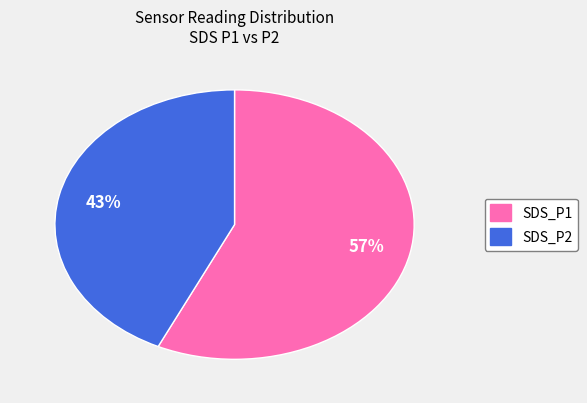

To the nearest percent, what is the combined percentage of SDS_P2 and SDS_P1?

100%